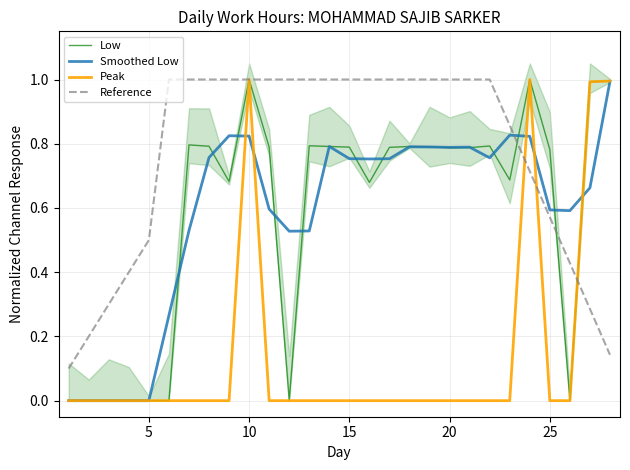

What is the highest value of the Reference series?

1.0